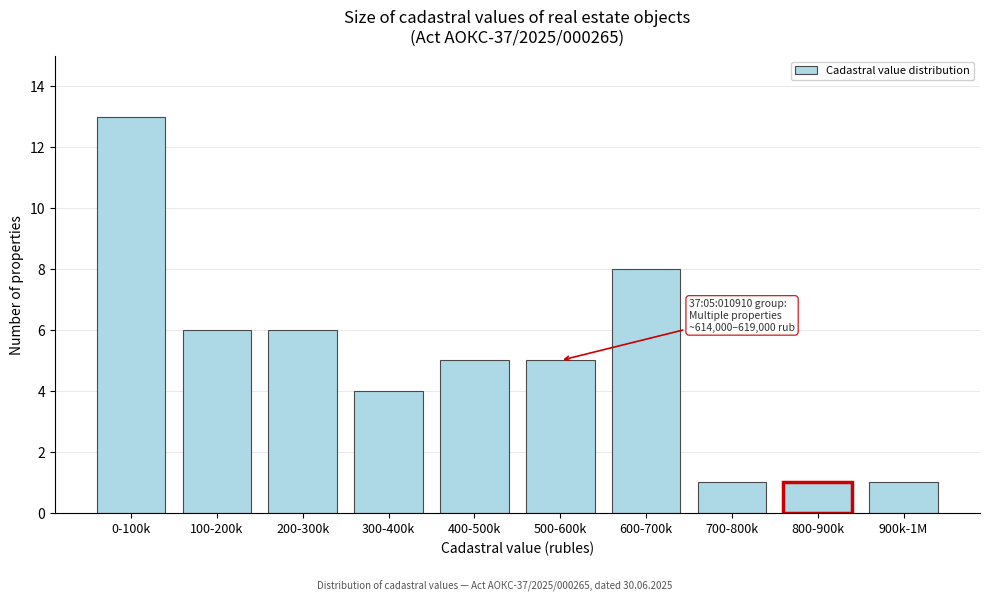

Reading left to right, transcribe all the data shown in this chart.

0-100k=13	100-200k=6	200-300k=6	300-400k=4	400-500k=5	500-600k=5	600-700k=8	700-800k=1	800-900k=1	900k-1M=1